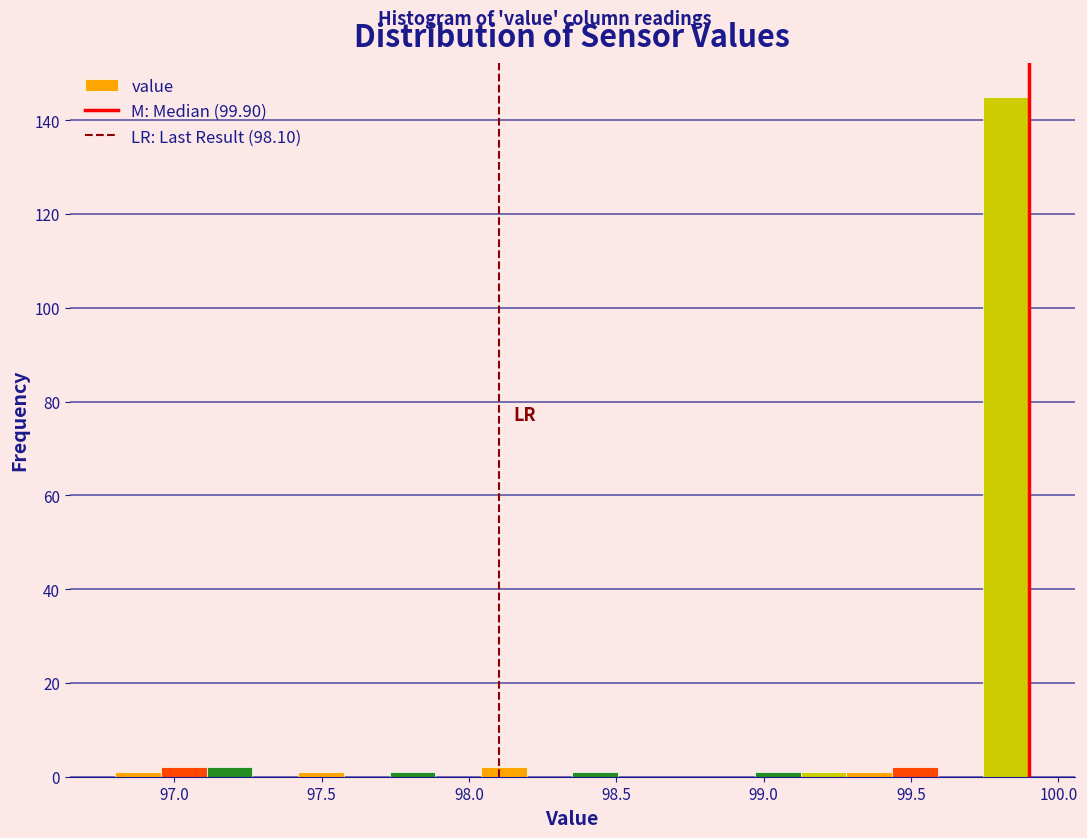

Around what value on the x-axis is the tallest bar? Give the approximate position of its centre, as read against the axis.

99.80